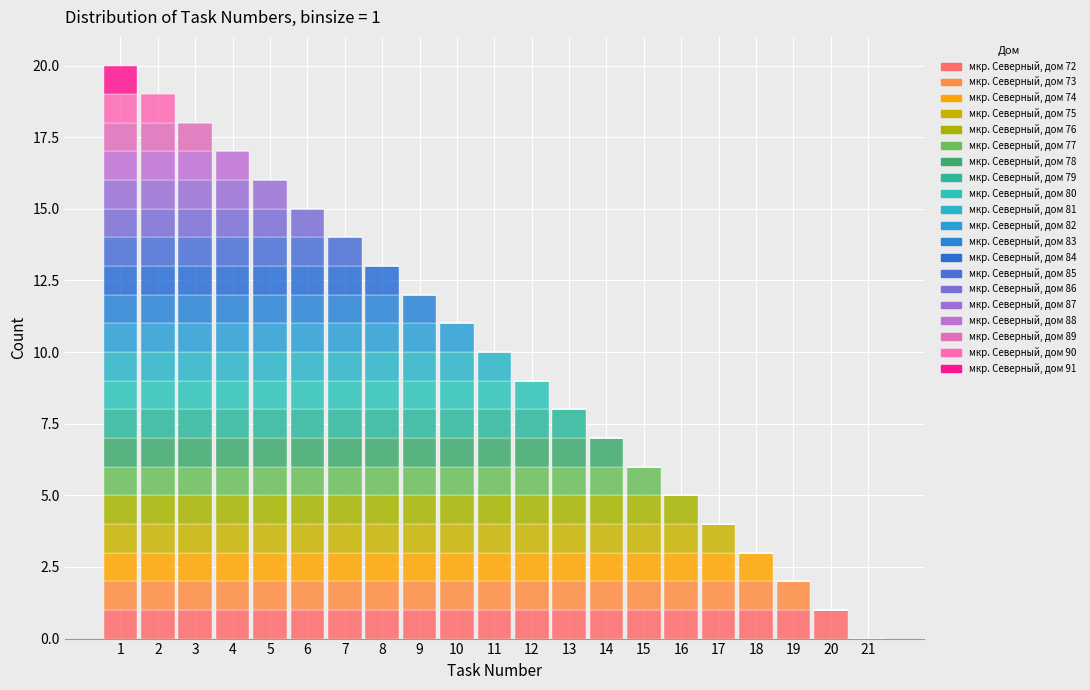

Which range on the x-axis has the tallest stacked bar (by total height)?

0.5 to 1.5